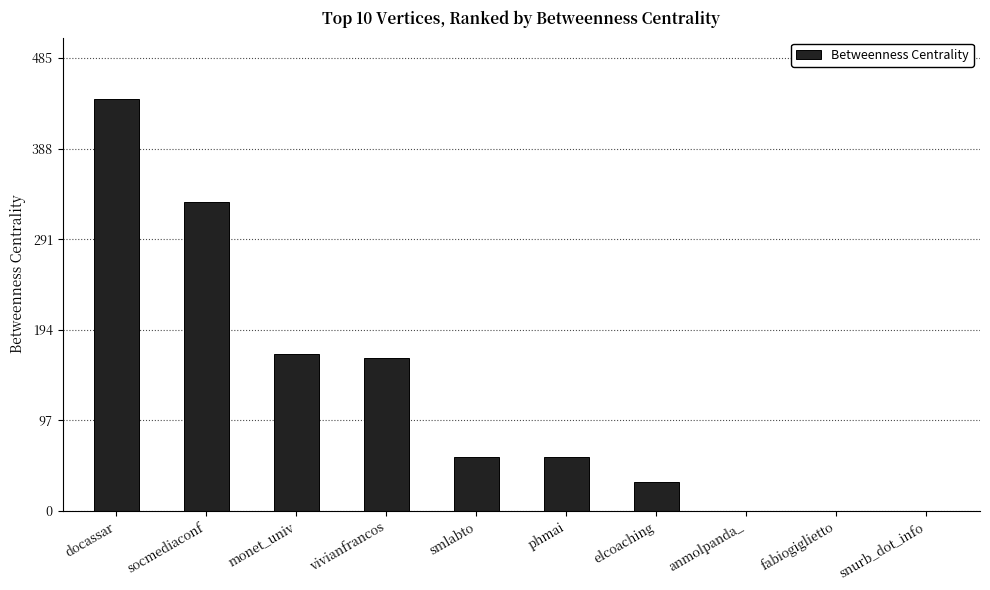

How many categories are shown in the chart?

10